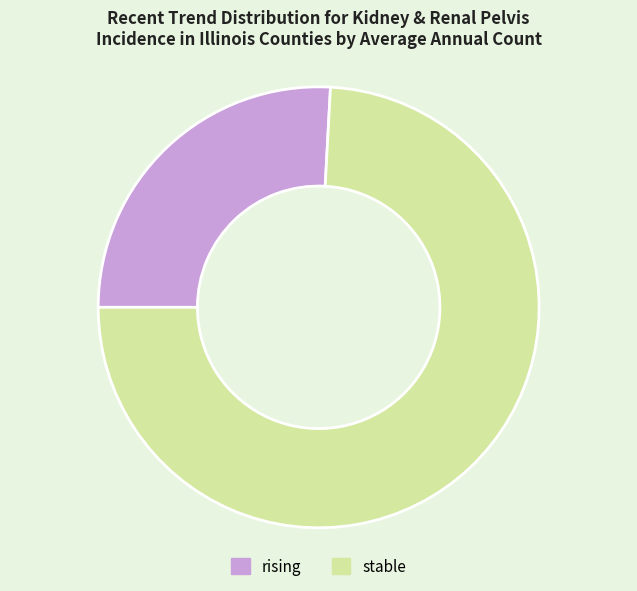

Is there any slice that represents more than half of the pie?

Yes